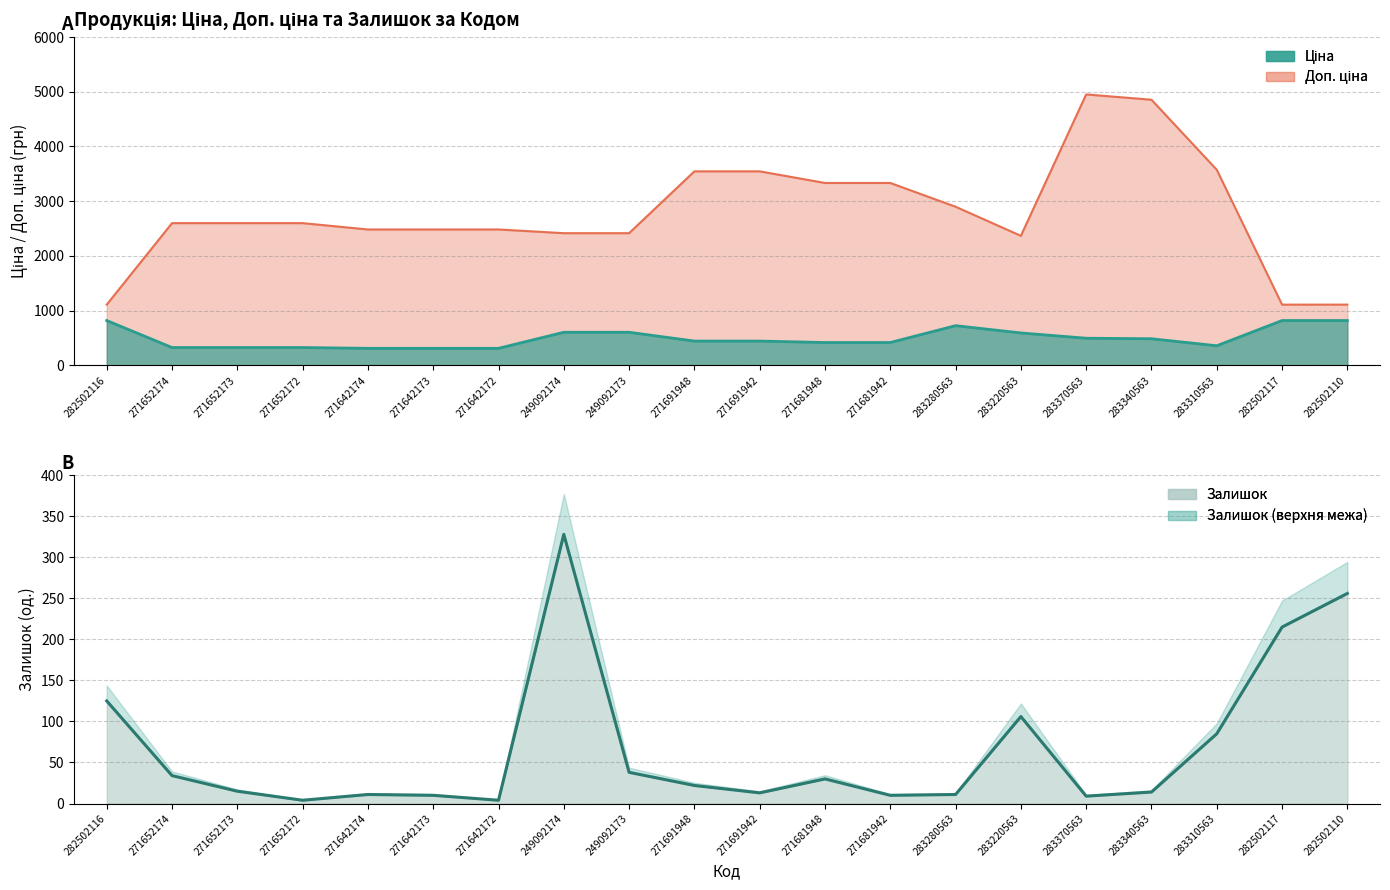

What is the label of the 16th point from the left?

283370563